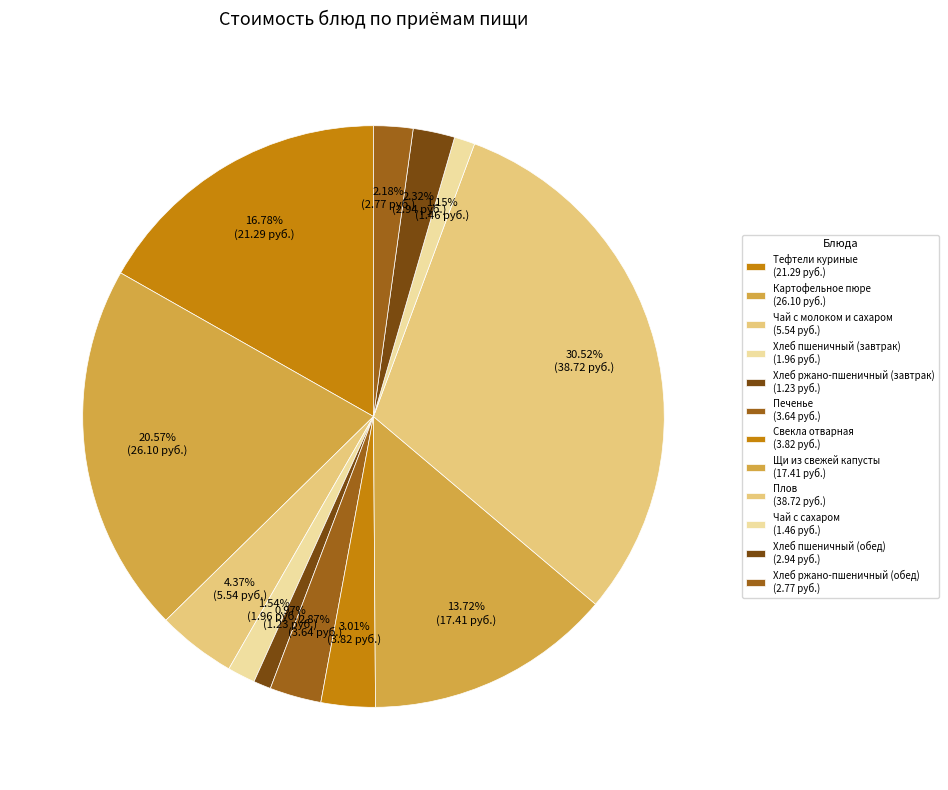

How many segments does this pie chart have?

12